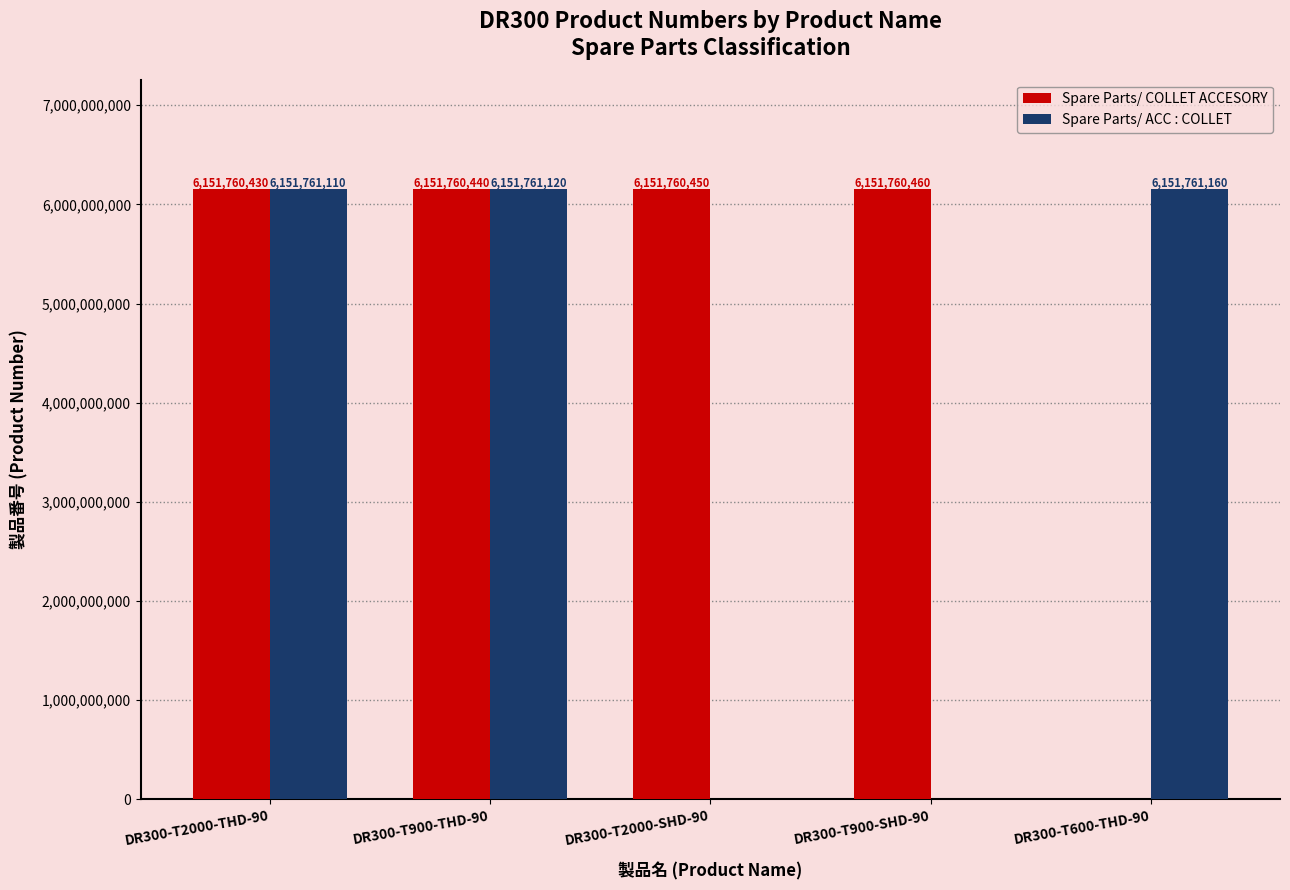

The value of Spare Parts/ COLLET ACCESORY at DR300-T2000-THD-90 is 9220657400. True or false?

False